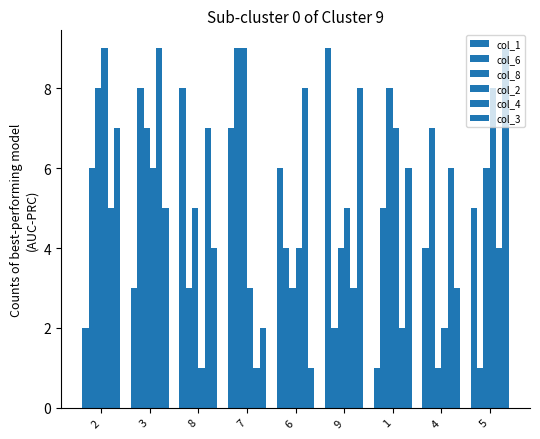

What is the minimum value for col_6?

1